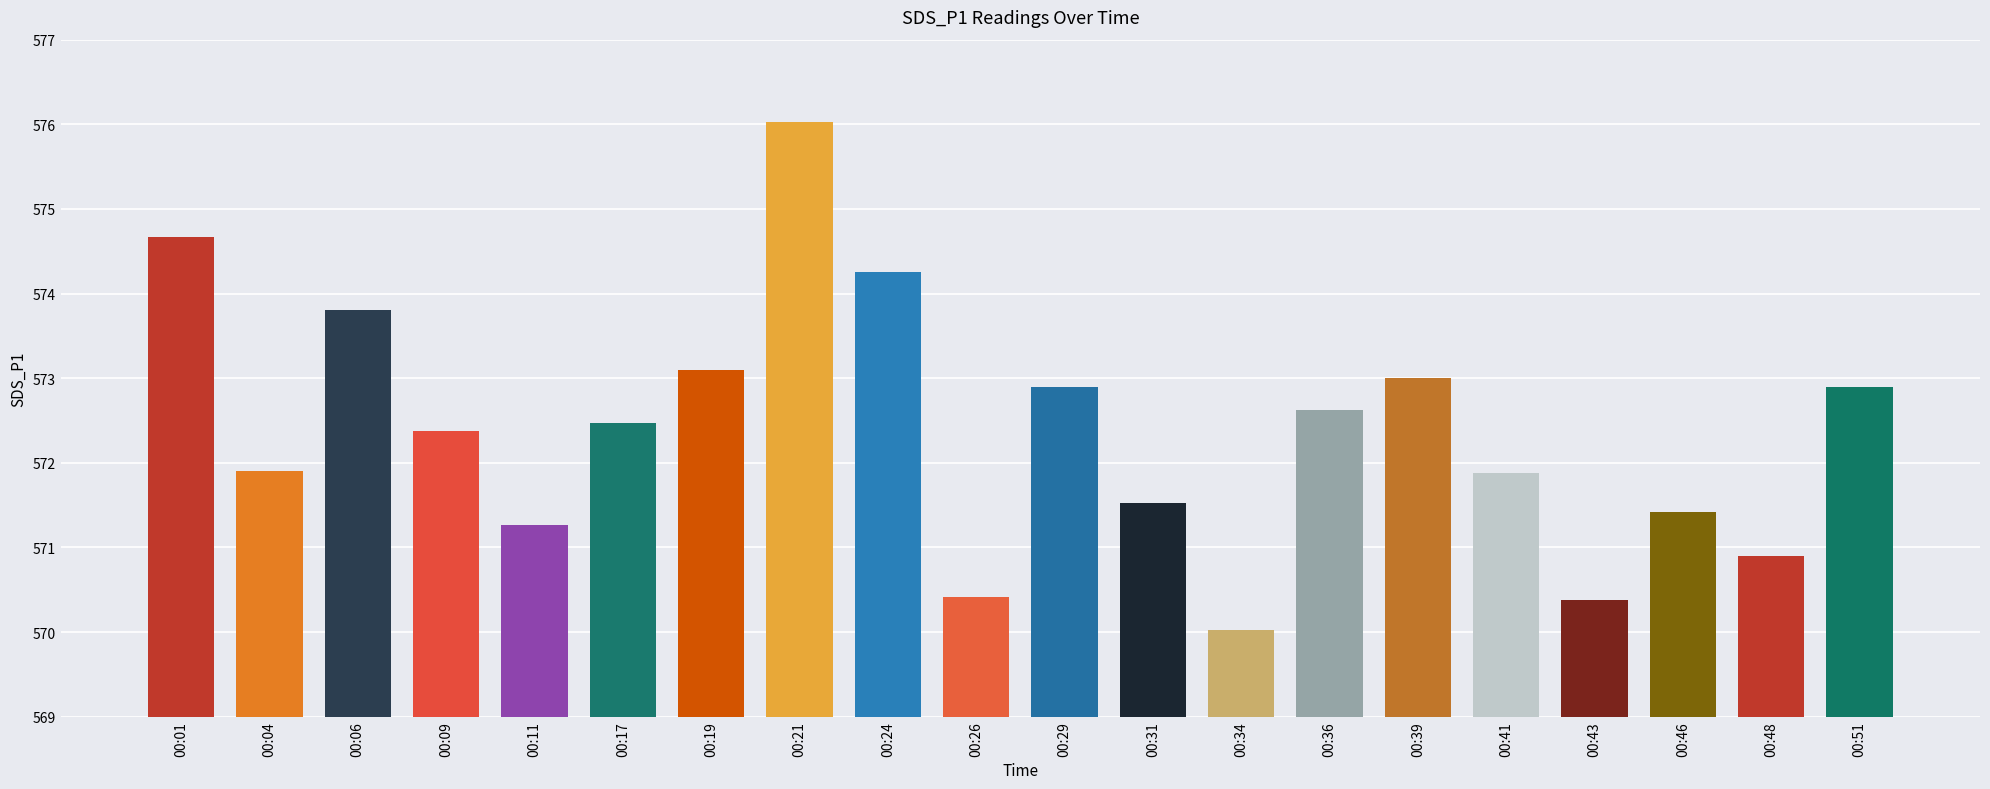

Where is the data nearest to the value 573?

00:39